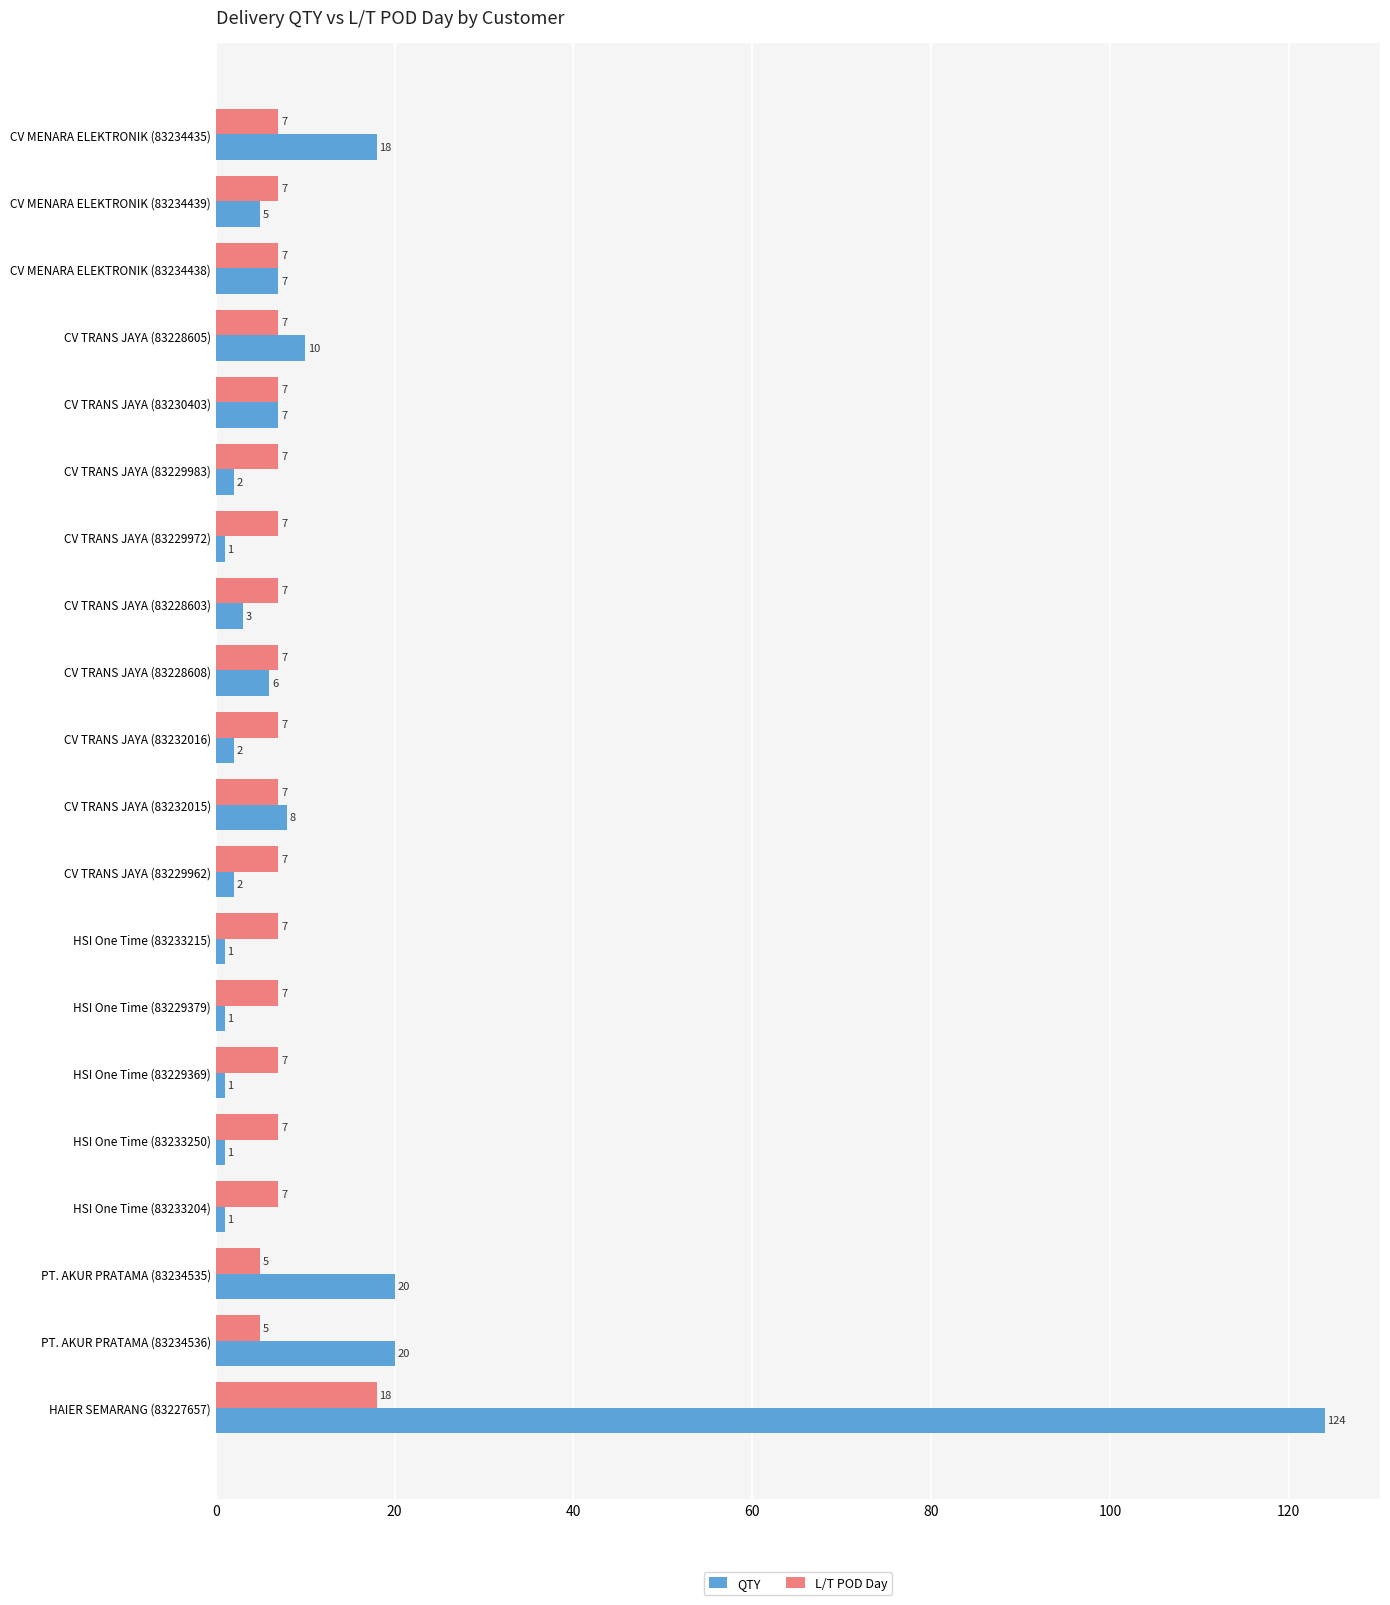

Read the L/T POD Day value at CV MENARA ELEKTRONIK (83234439), to the nearest 10.

10